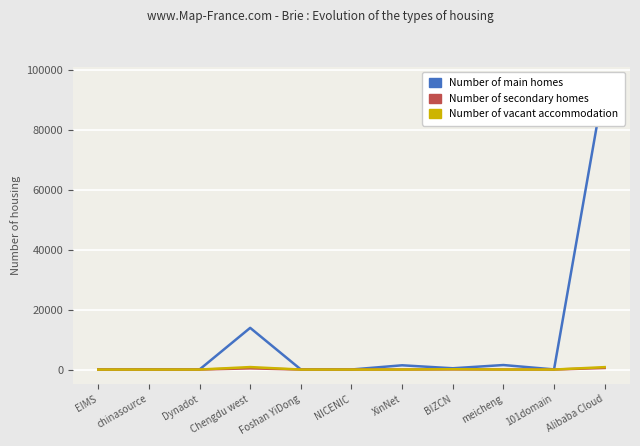

In Number of main homes, how many points are higher than both neighbors (excluding endpoints)?

4